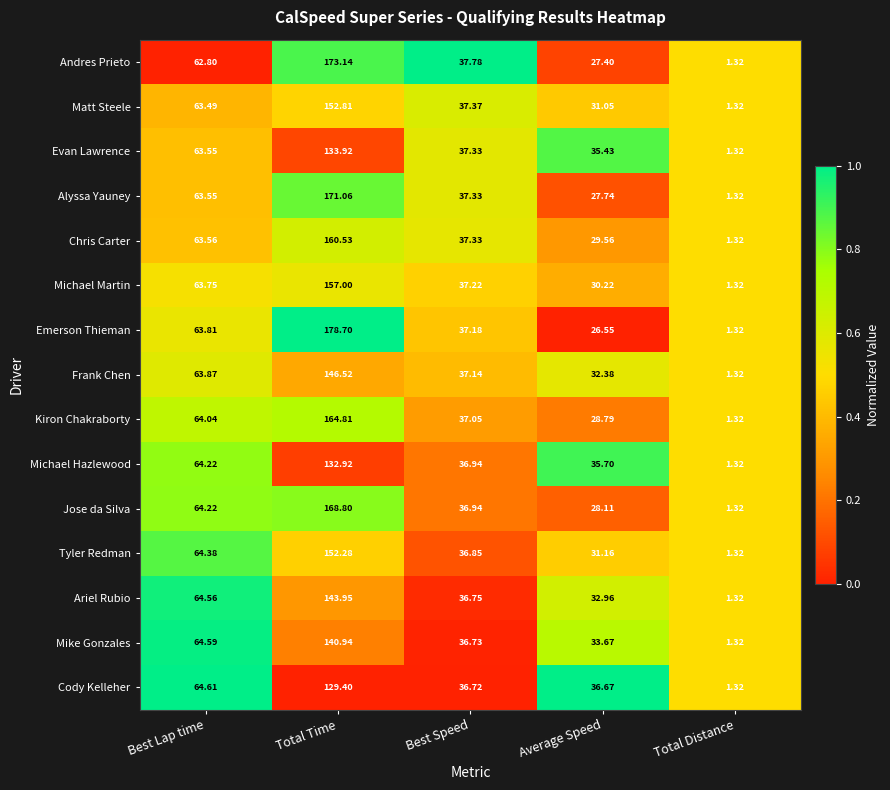

Rank the series by their maximum value, from highest to lowest.

Emerson Thieman, Andres Prieto, Alyssa Yauney, Jose da Silva, Kiron Chakraborty, Chris Carter, Michael Martin, Matt Steele, Tyler Redman, Frank Chen, Ariel Rubio, Mike Gonzales, Evan Lawrence, Michael Hazlewood, Cody Kelleher